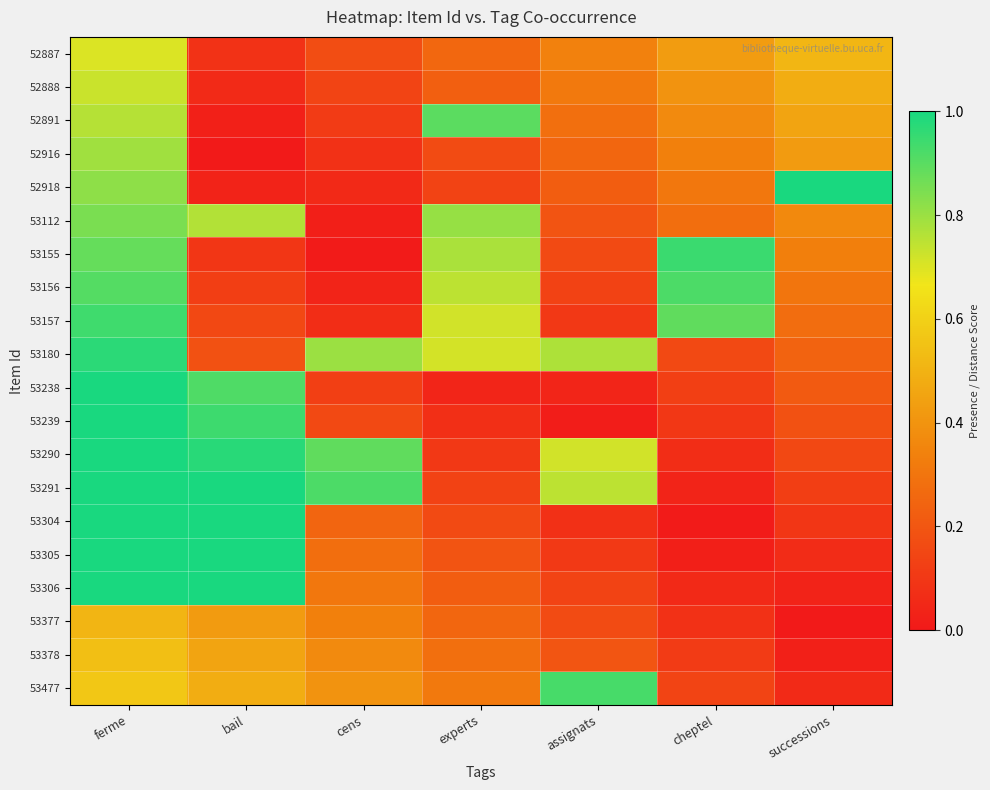

What is the total value across all series at experts?

7.2